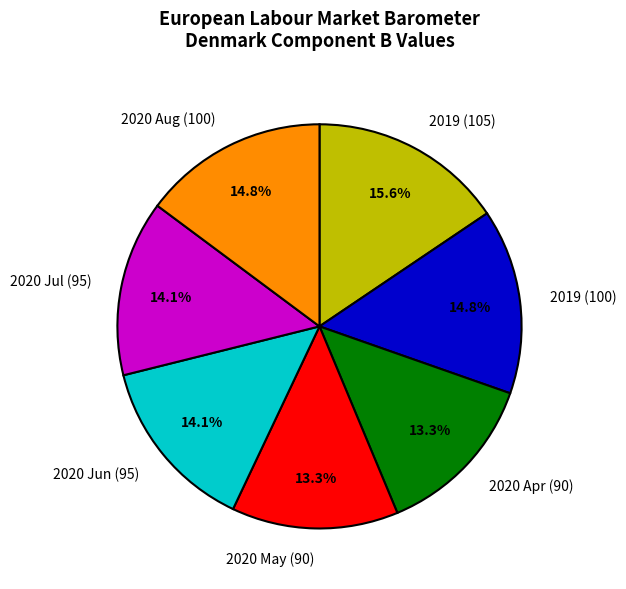

Count the number of slices in the pie.

7